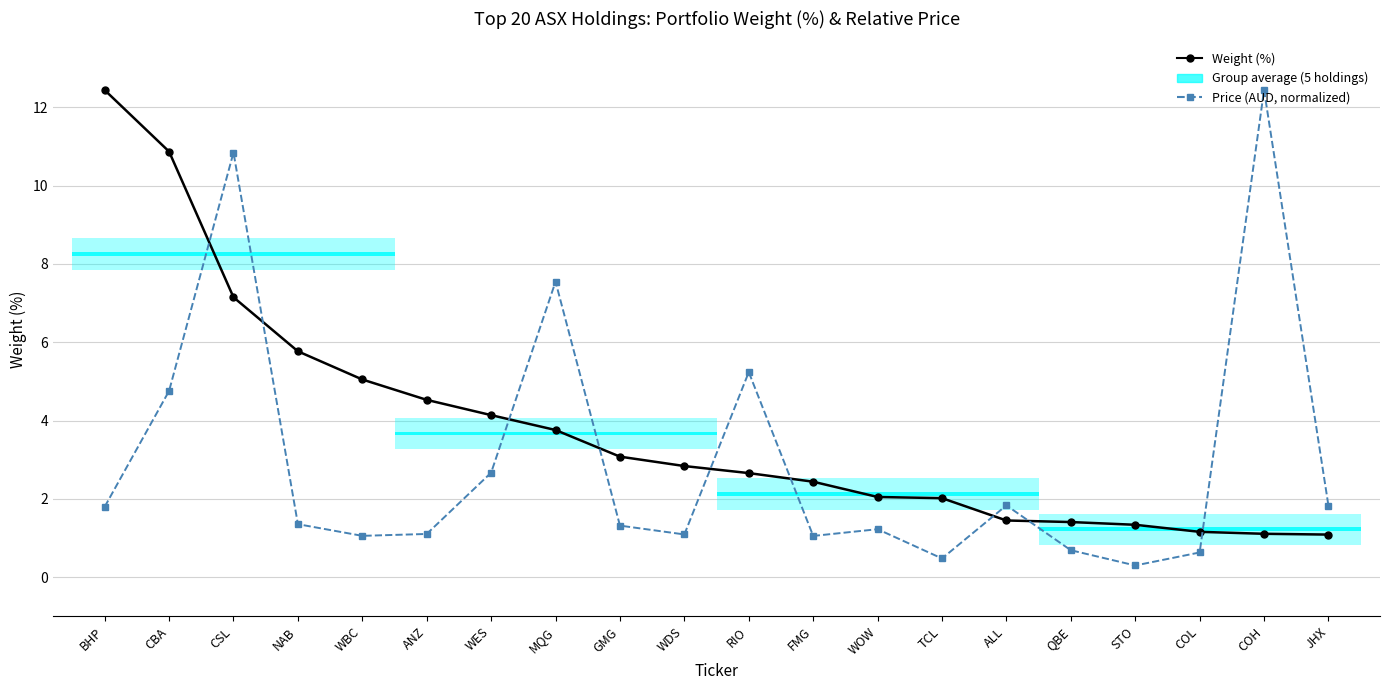

Reading right to left, list all the values displayed in this chart.

Weight (%): JHX=1.1	COH=1.1	COL=1.2	STO=1.3	QBE=1.4	ALL=1.4	TCL=2.0	WOW=2.0	FMG=2.4	RIO=2.7	WDS=2.8	GMG=3.1	MQG=3.8	WES=4.1	ANZ=4.5	WBC=5.0	NAB=5.8	CSL=7.2	CBA=10.9	BHP=12.4
Price (AUD, normalized): JHX=1.8	COH=12.4	COL=0.6	STO=0.3	QBE=0.7	ALL=1.8	TCL=0.5	WOW=1.2	FMG=1.1	RIO=5.2	WDS=1.1	GMG=1.3	MQG=7.5	WES=2.7	ANZ=1.1	WBC=1.1	NAB=1.4	CSL=10.8	CBA=4.8	BHP=1.8